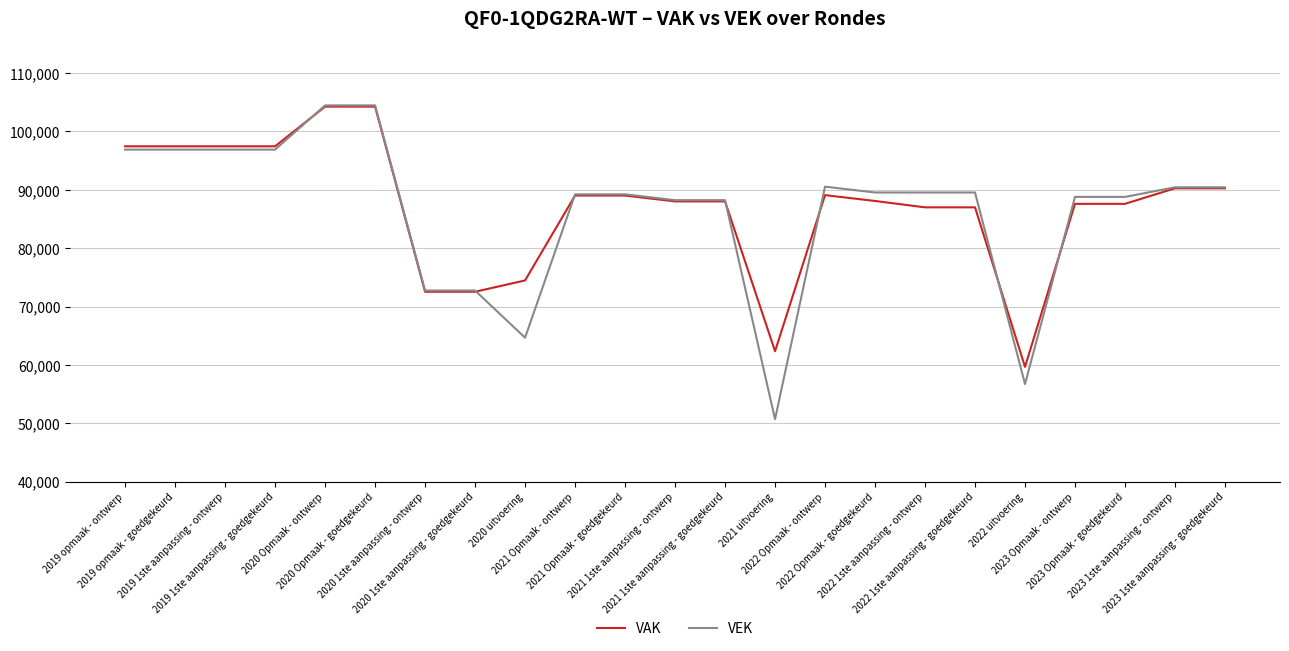

The VAK series shows 88020 at 2021 1ste aanpassing - ontwerp. True or false?

True